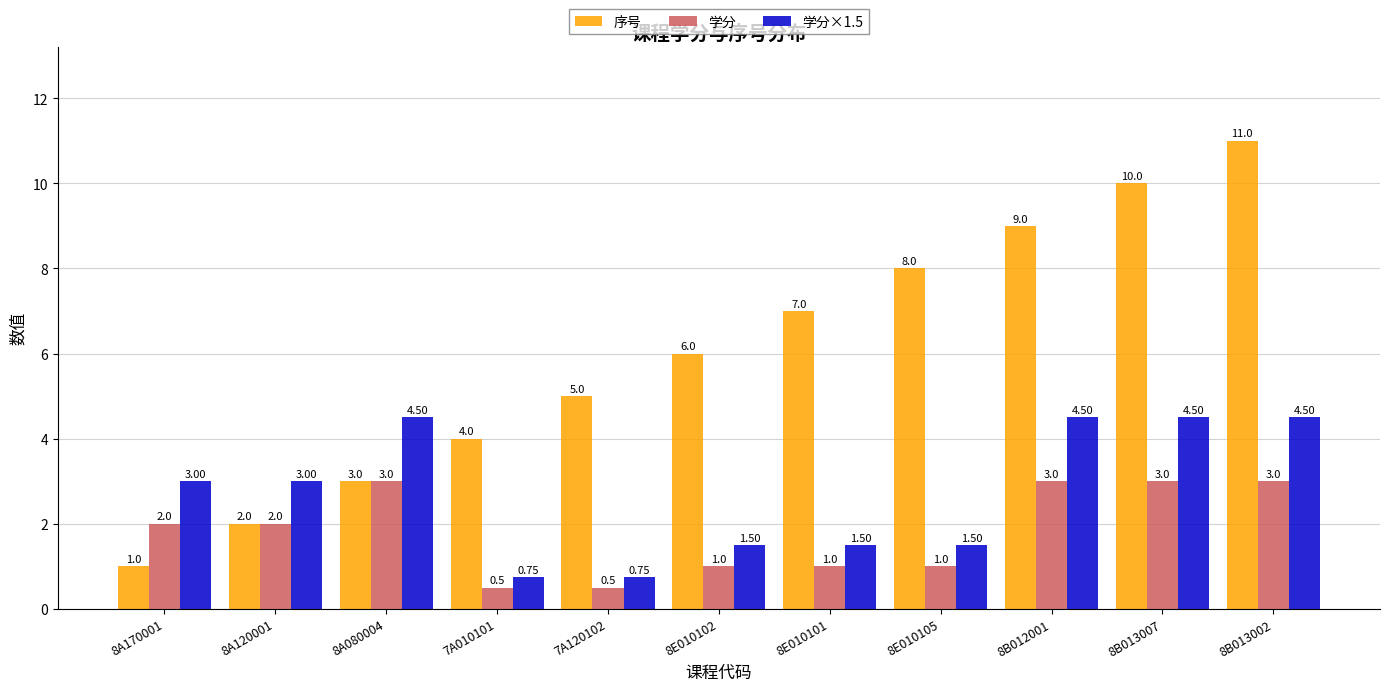

List the series in order of their peak value, highest first.

序号, 学分×1.5, 学分